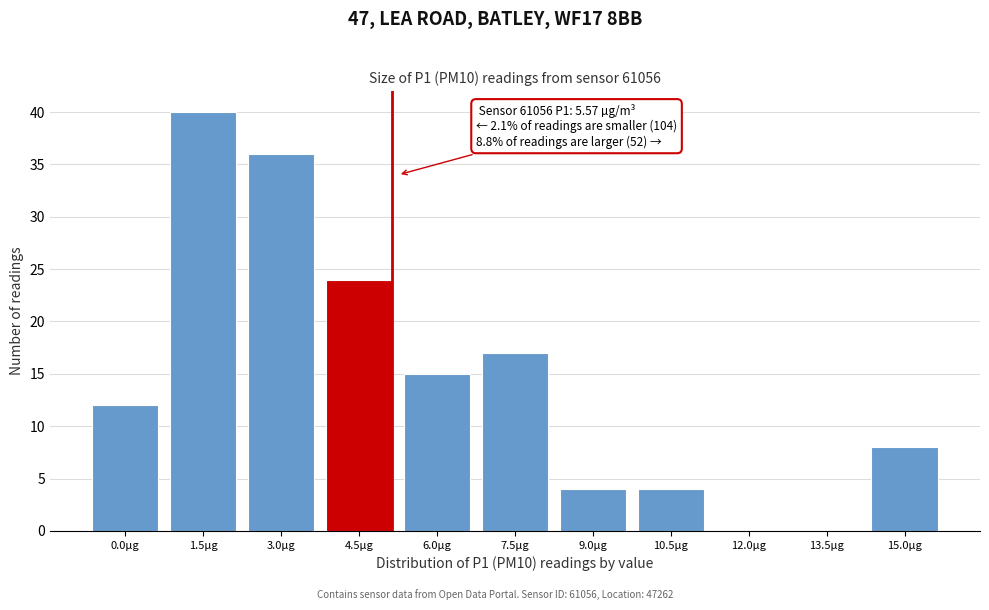

Reading left to right, what are all the values shown in this chart?

0.0µg=12	1.5µg=40	3.0µg=36	4.5µg=24	6.0µg=15	7.5µg=17	9.0µg=4	10.5µg=4	12.0µg=0	13.5µg=0	15.0µg=8